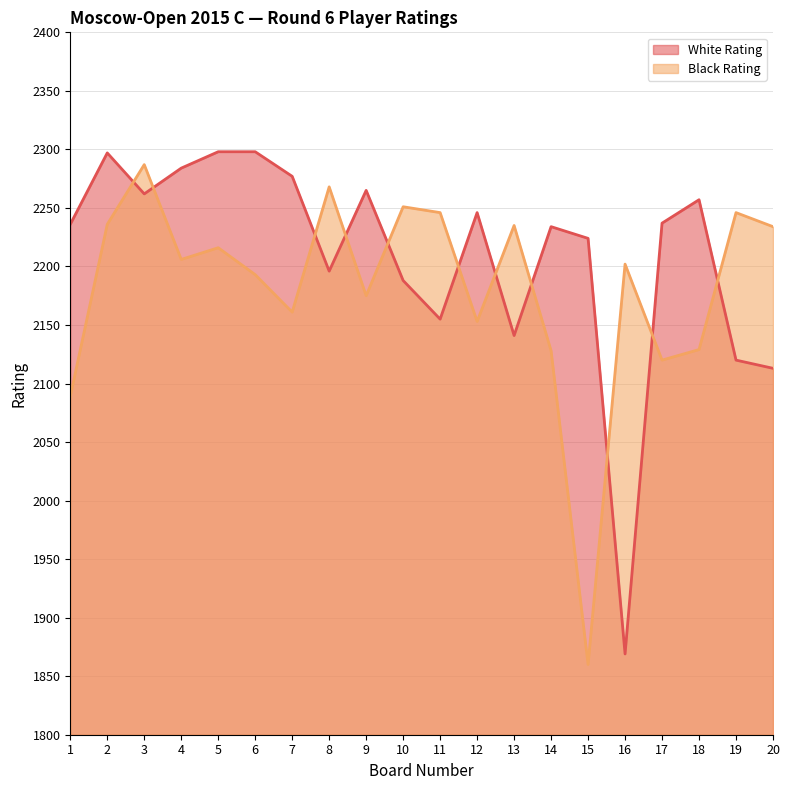

How many data points in Black Rating are above 2206?

9